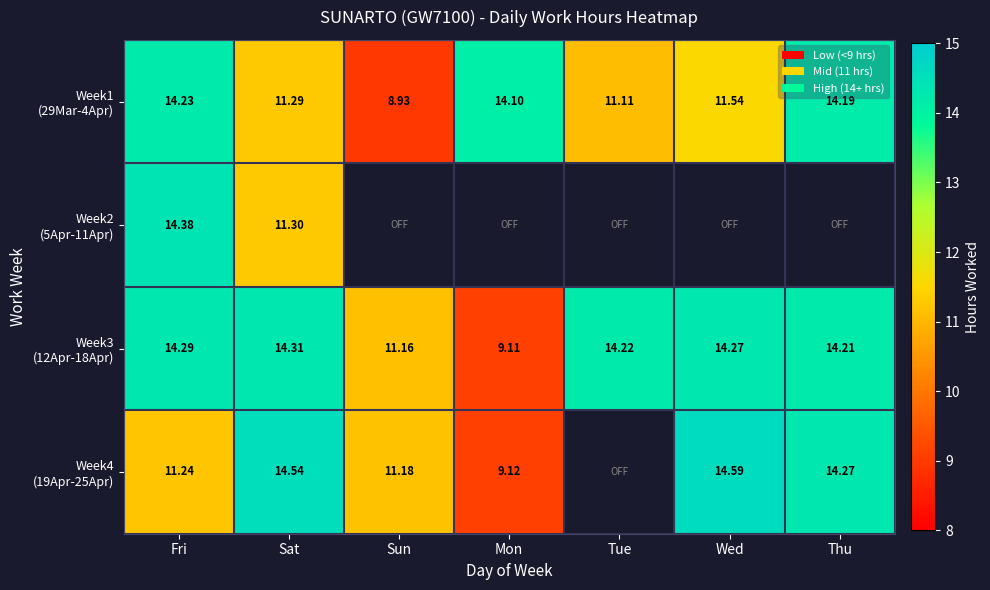

What is the sum of all Week3 (12Apr-18Apr) values?

91.6